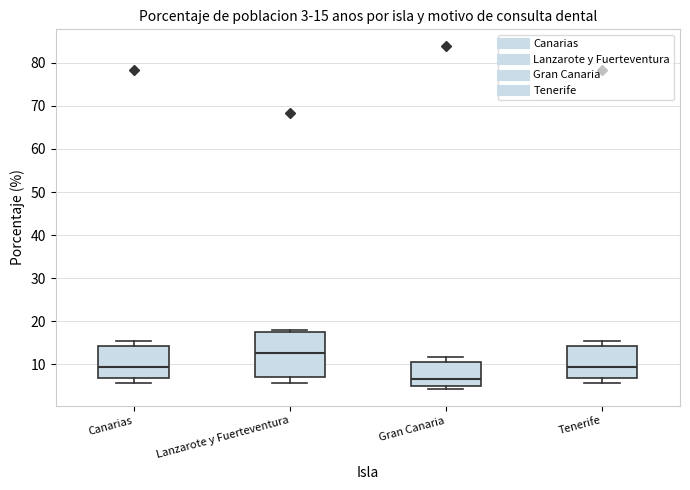

Comparing the boxes themselves (not the whiskers), which one is the tallest?

Lanzarote y Fuerteventura